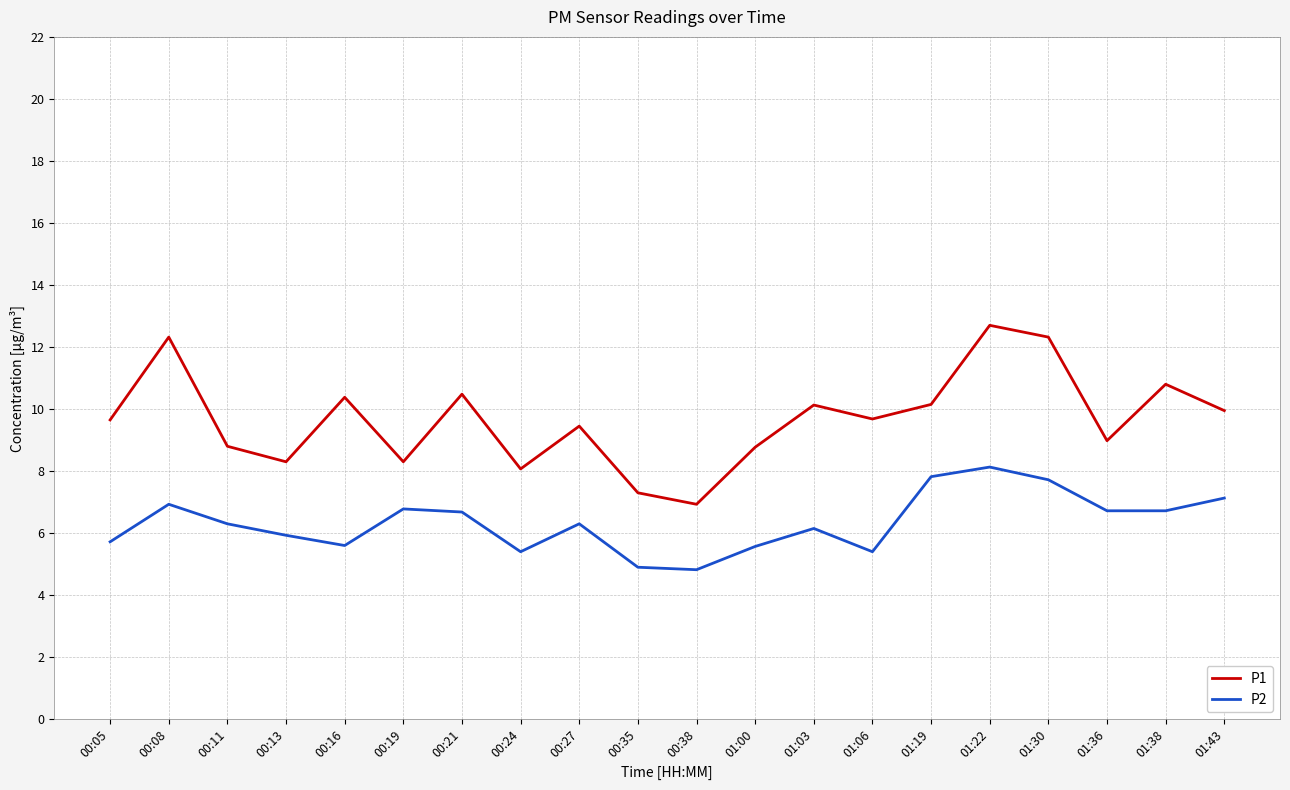

Rank the series at 01:22 from lowest to highest value.

P2, P1